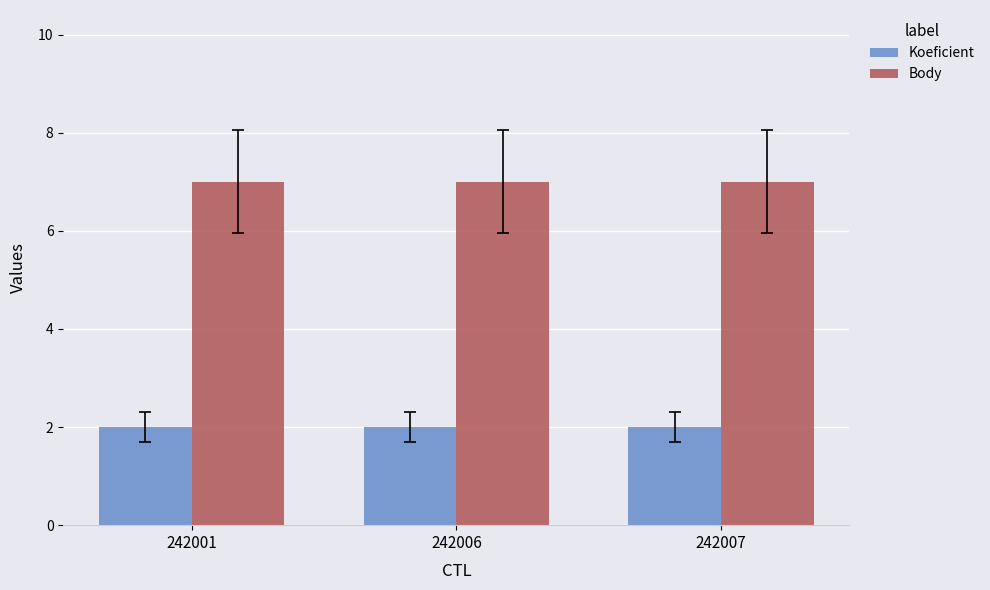

At 242007, list the series in order from smallest to largest.

Koeficient, Body